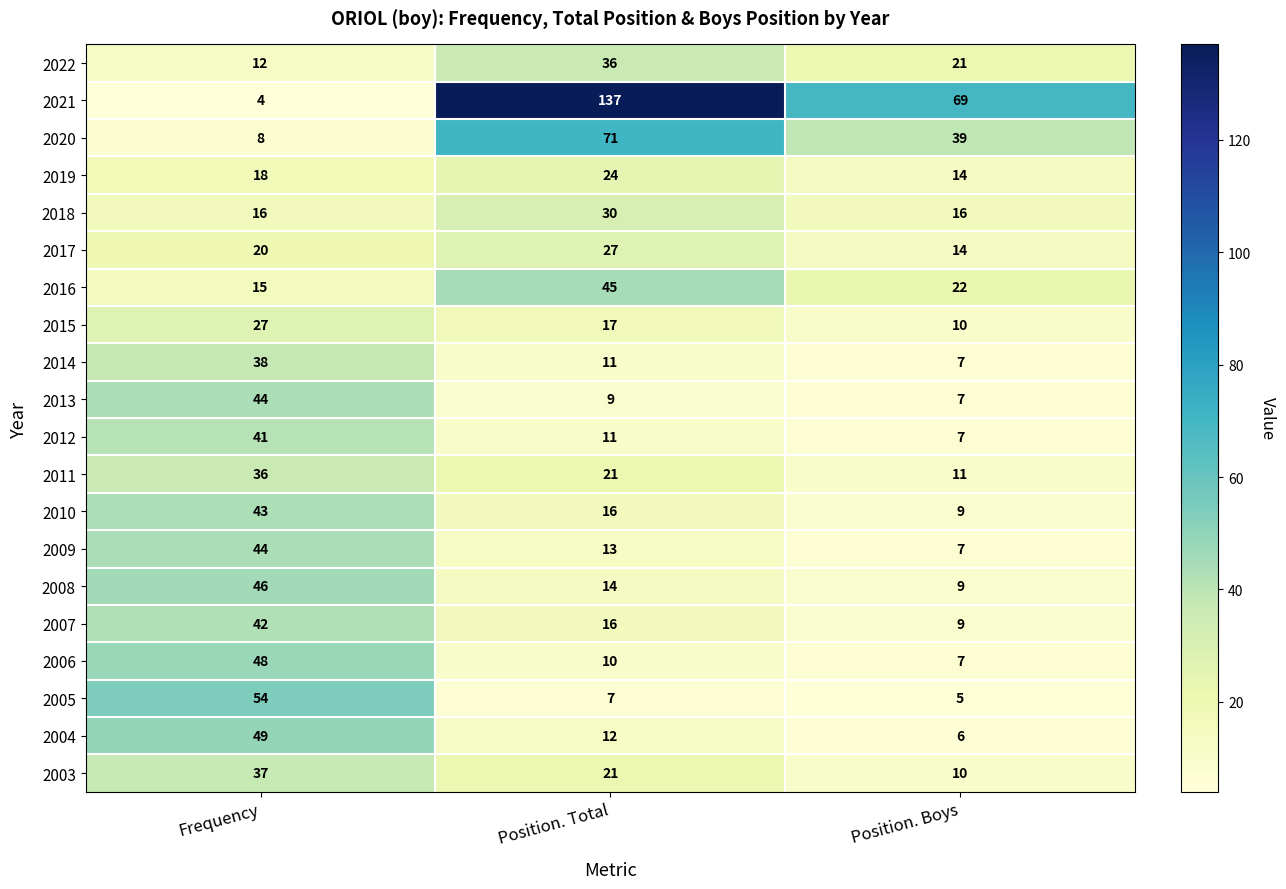

What is the difference between the 2022 values at Frequency and Position. Total?

24